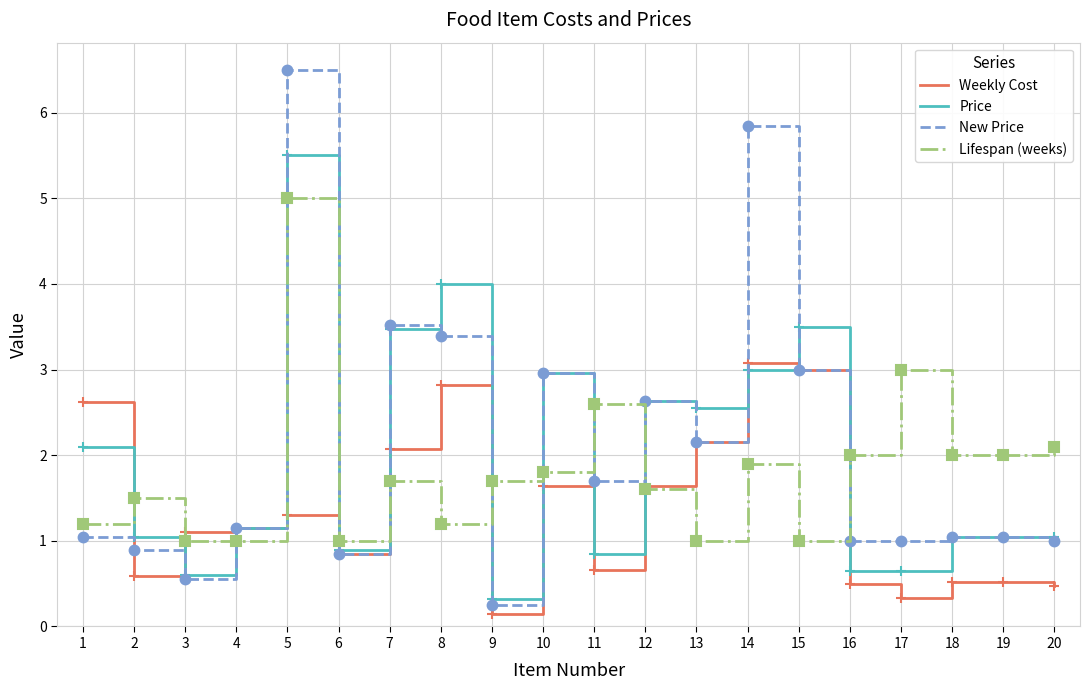

True or false: Weekly Cost has a value of 1.0 at 7.

False